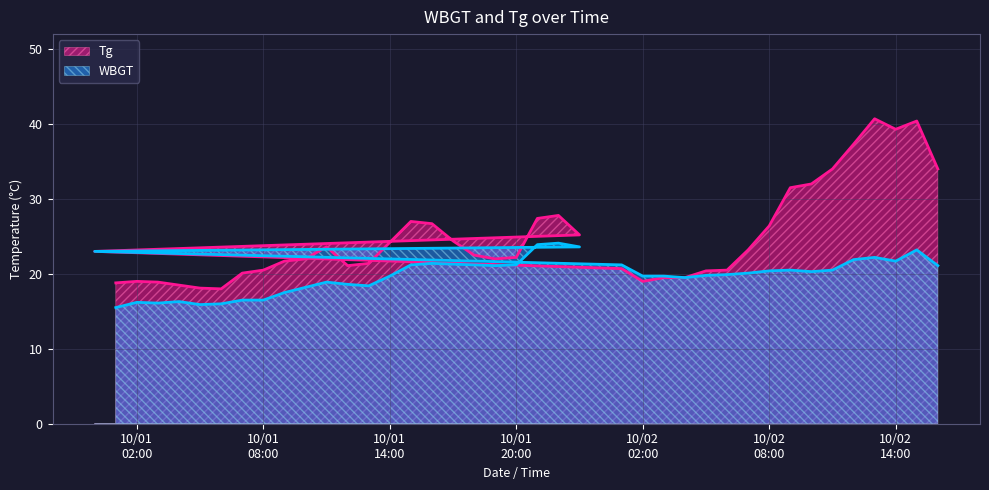

How many values in the WBGT series exceed 20?

21